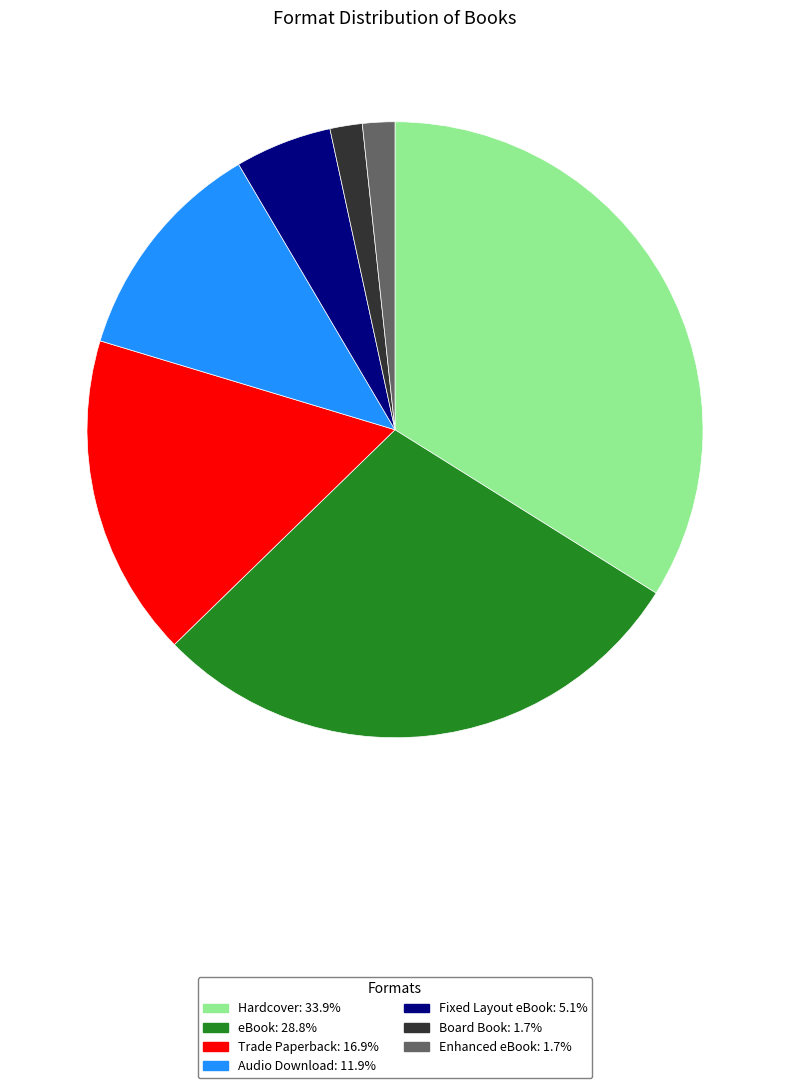

Which category has the biggest portion of the pie?

Hardcover